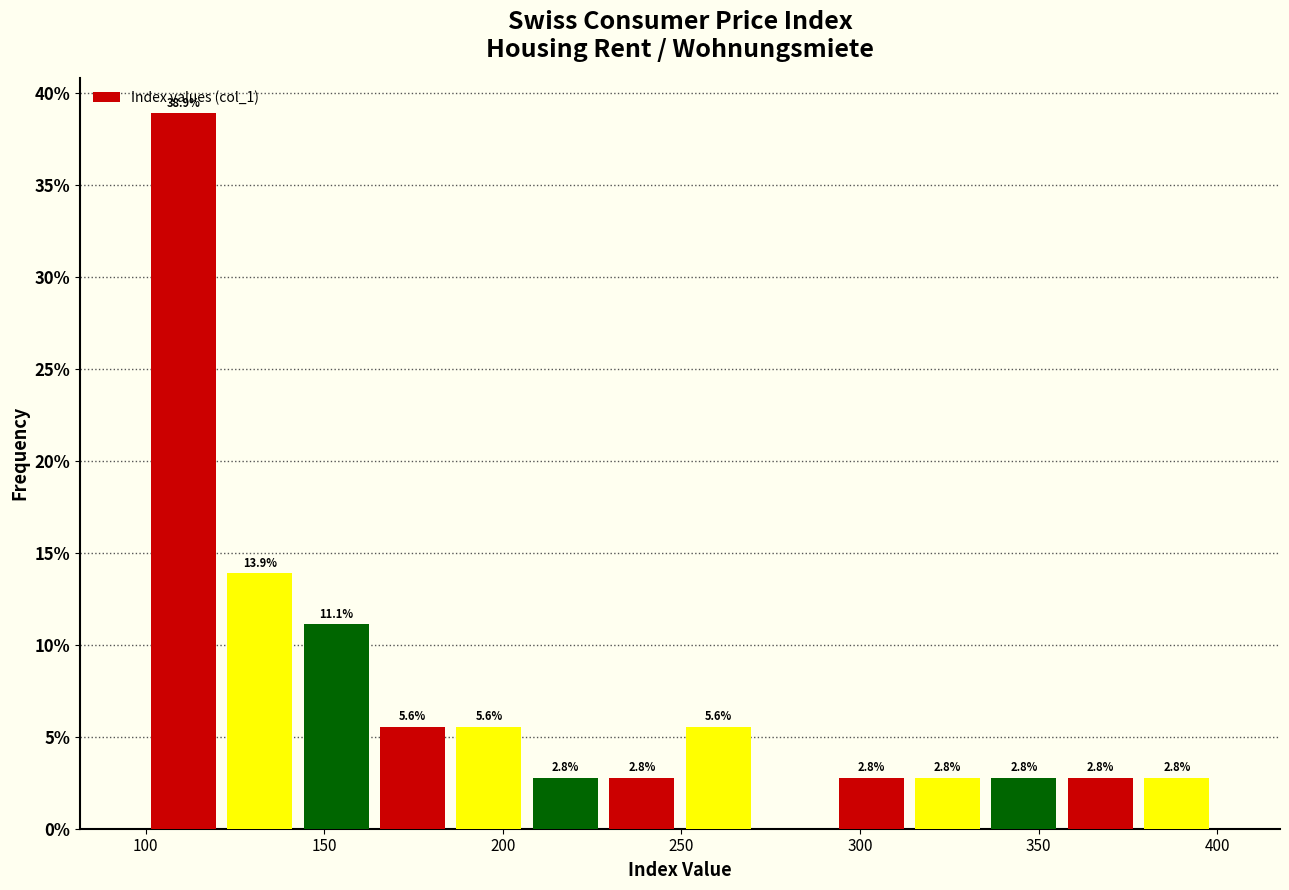

Over which range of the x-axis is the bar tallest?

100 to 120